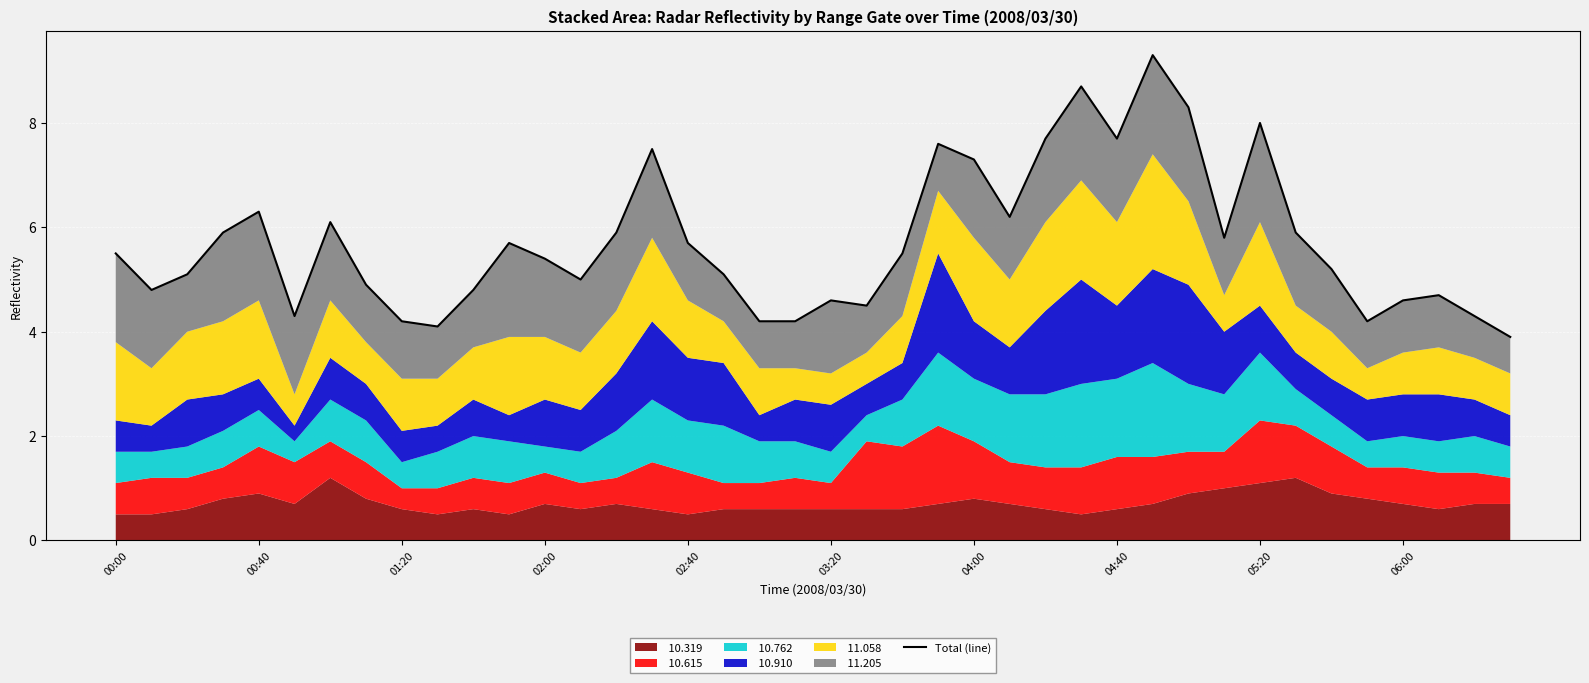

How many data points does each series have?

40